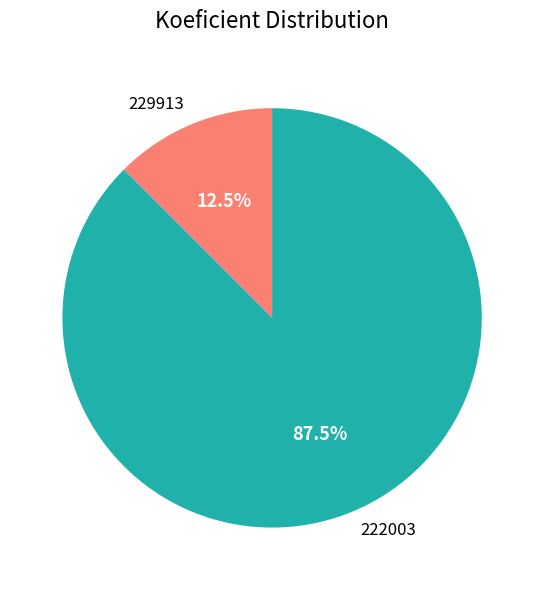

What is the majority slice?

222003